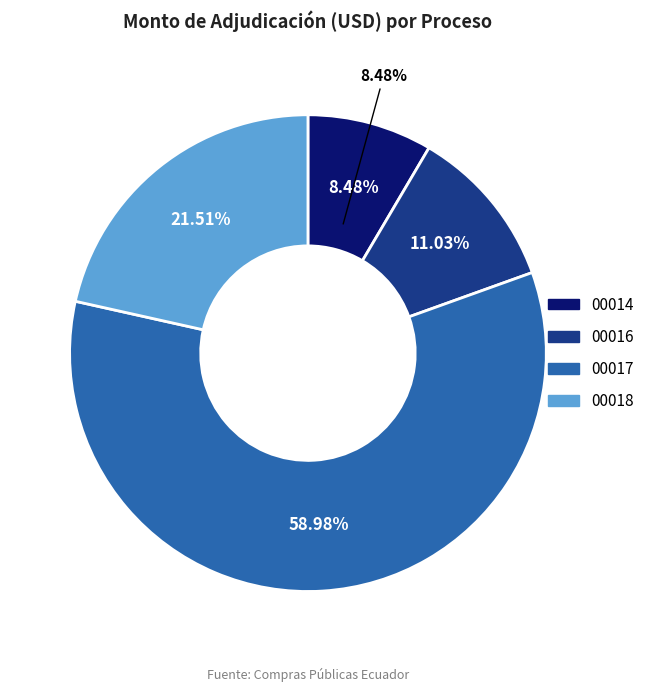

Rank the categories by value from highest to lowest.

NIC-1768098920001-2024-00017, NIC-1768098920001-2024-00018, NIC-1768098920001-2024-00016, NIC-1768098920001-2024-00014